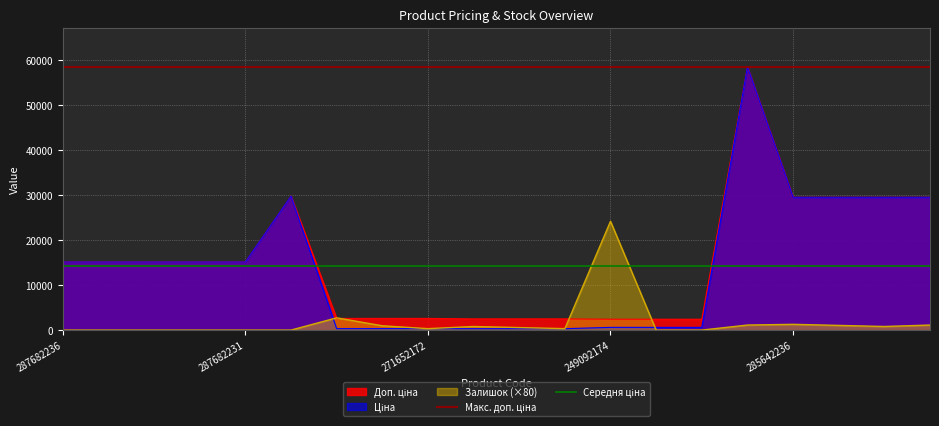

What value does the Середня ціна series have at 287682236?

14272.8